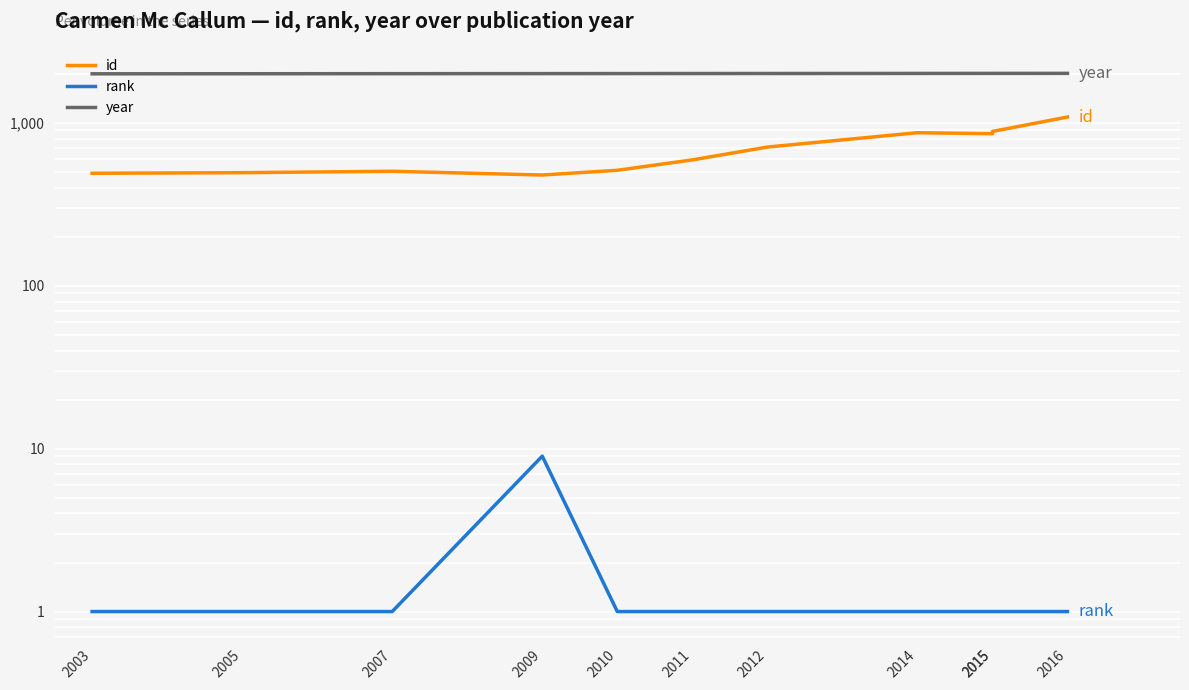

True or false: year and rank intersect in this chart.

False